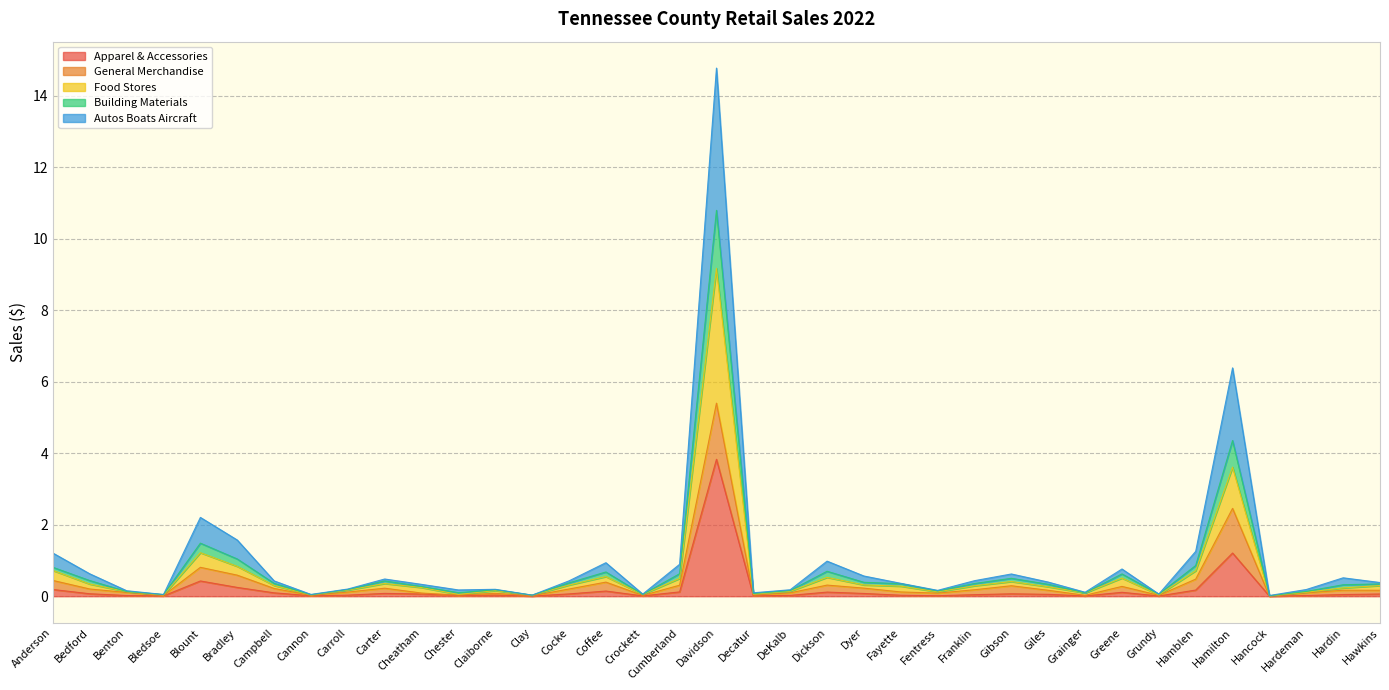

What value does the Apparel & Accessories series have at Hamilton?

1.2